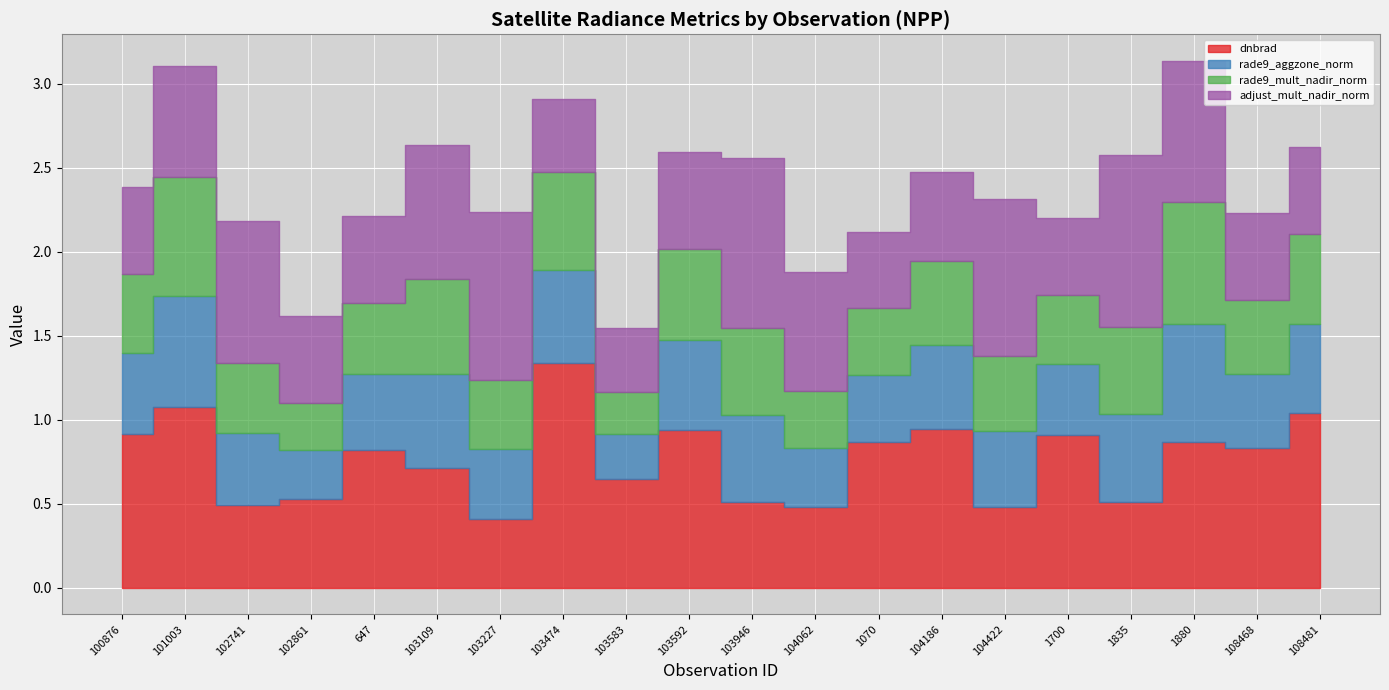

What value does the adjust_mult_nadir_norm series have at 1835?

1.0